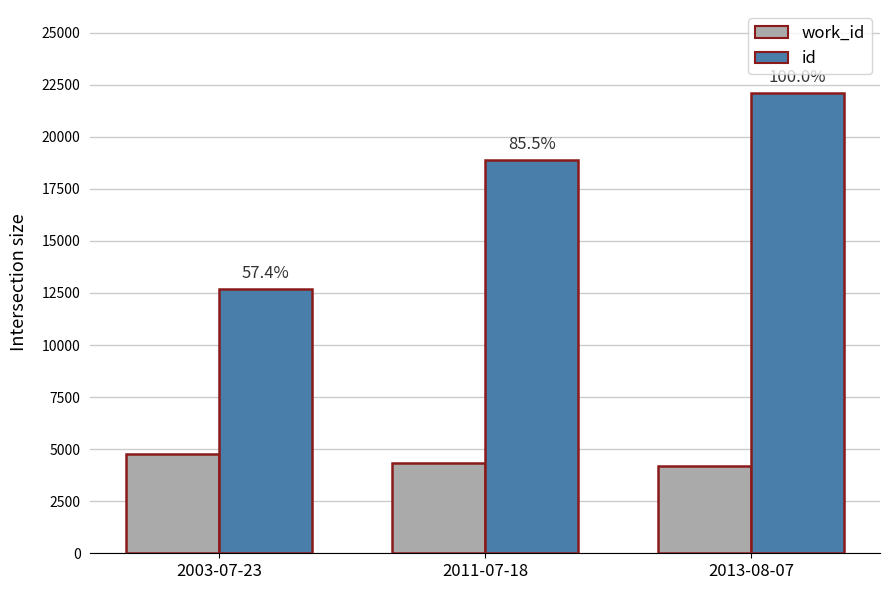

What are all the series names shown in the legend?

work_id, id